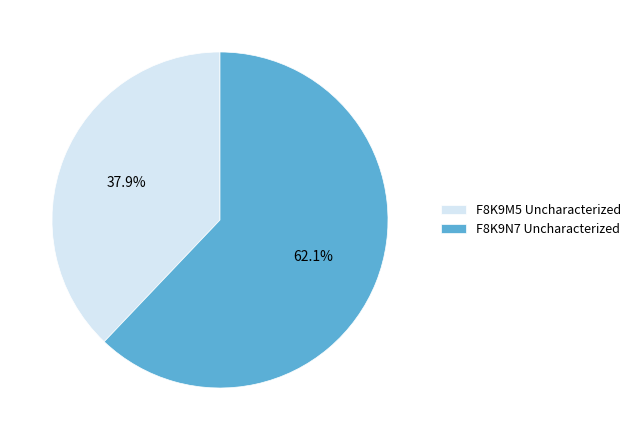

Rank the categories by value from highest to lowest.

F8K9N7 Uncharacterized, F8K9M5 Uncharacterized